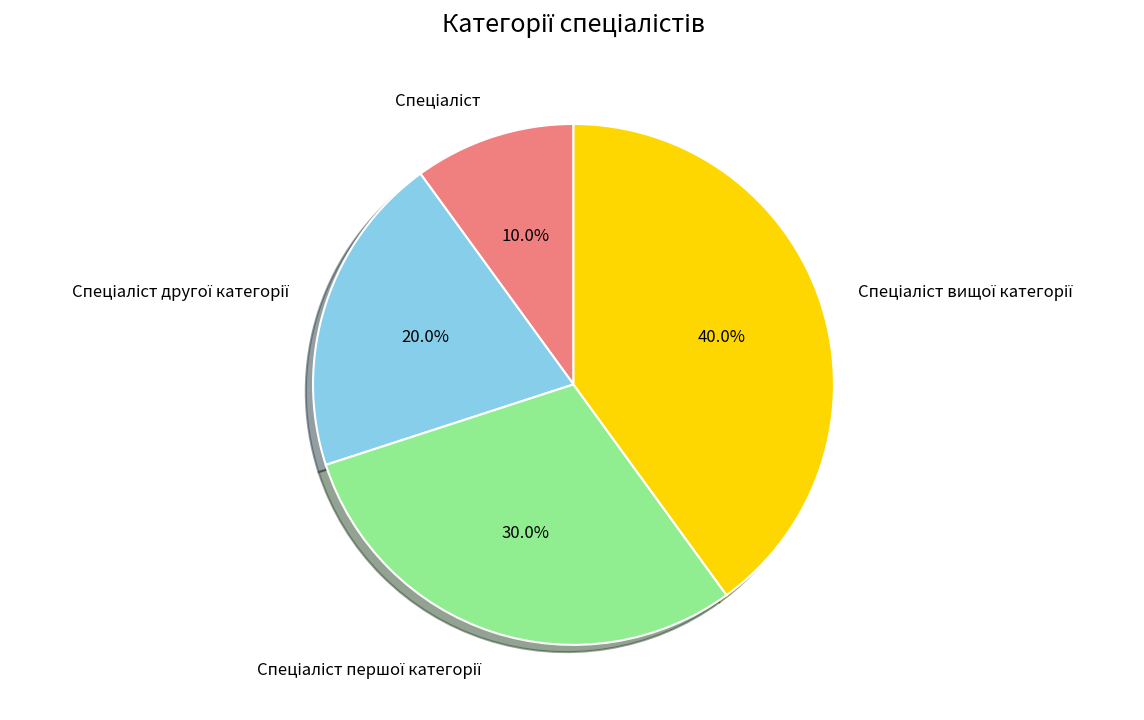

Is there any slice that represents more than half of the pie?

No